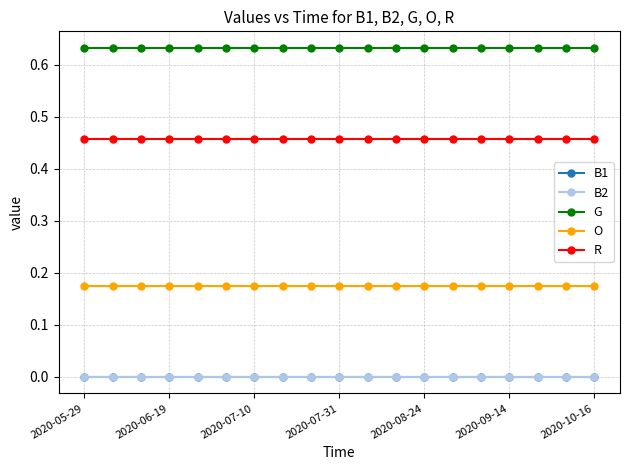

True or false: B1 and O intersect in this chart.

False